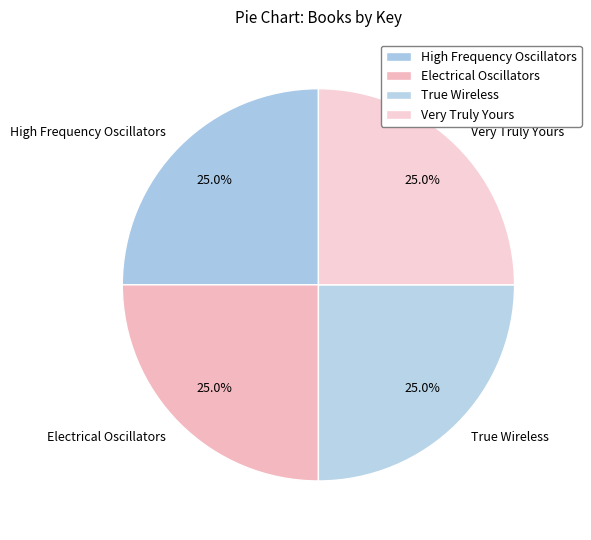

Approximately how many times larger is the value at High Frequency Oscillators compared to True Wireless?

1.0